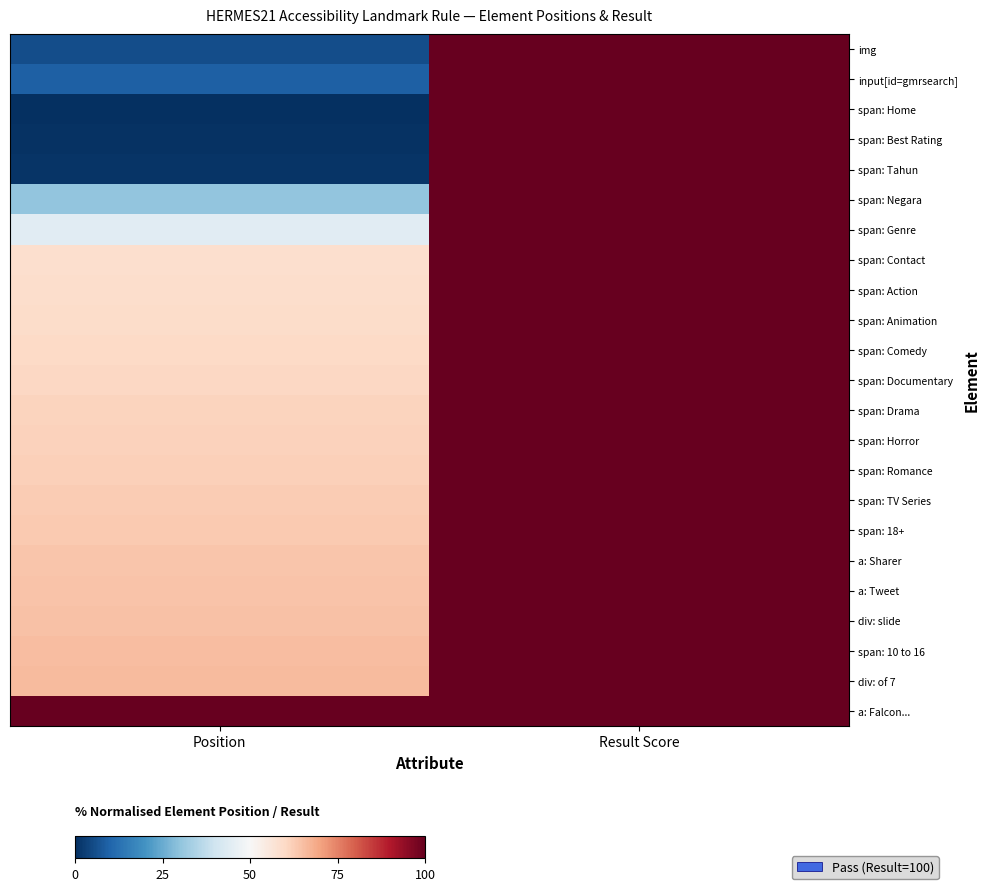

How many categories are shown in the chart?

2